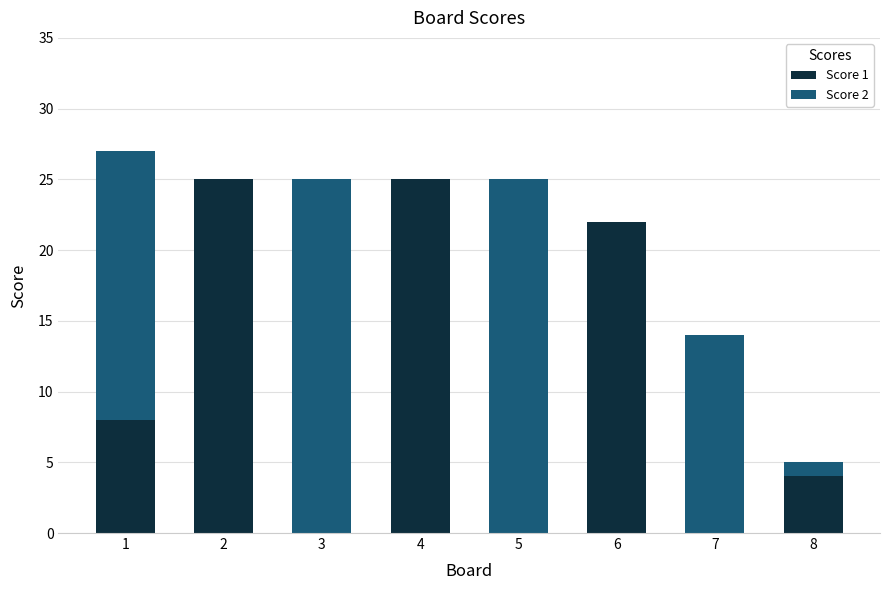

What is the total value across all series at 6?

22